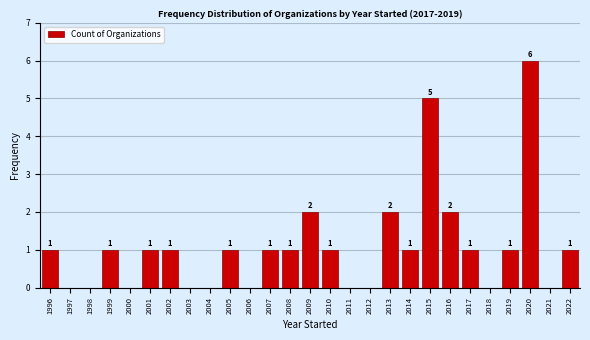

Reading left to right, extract all data points from this chart.

1996=1	1997=0	1998=0	1999=1	2000=0	2001=1	2002=1	2003=0	2004=0	2005=1	2006=0	2007=1	2008=1	2009=2	2010=1	2011=0	2012=0	2013=2	2014=1	2015=5	2016=2	2017=1	2018=0	2019=1	2020=6	2021=0	2022=1